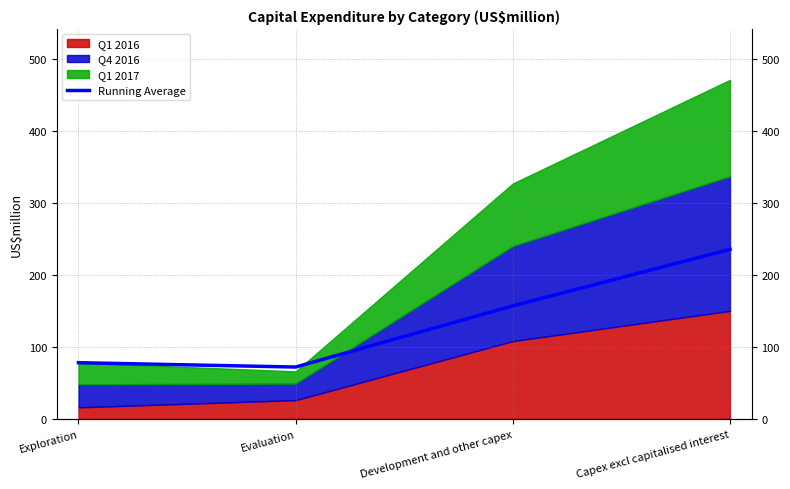

Between Exploration and Development and other capex, which is larger?

Development and other capex